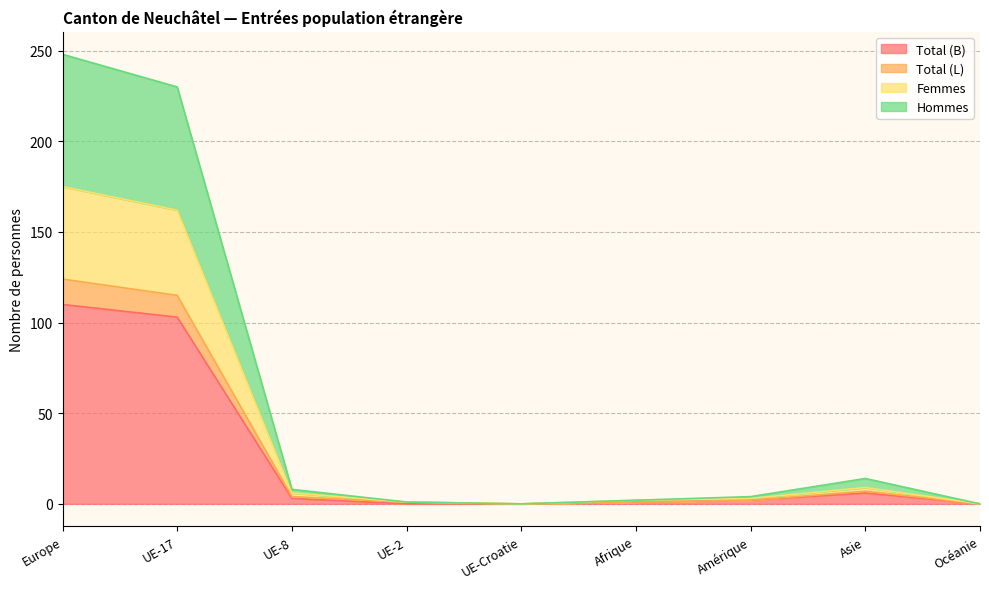

Reading left to right, extract all data points from this chart.

Total (B): Europe=110	UE-17=103	UE-8=3	UE-2=0	UE-Croatie=0	Afrique=1	Amérique=2	Asie=6	Océanie=0
Total (L): Europe=124	UE-17=115	UE-8=4	UE-2=1	UE-Croatie=0	Afrique=1	Amérique=2	Asie=7	Océanie=0
Femmes: Europe=175	UE-17=162	UE-8=6	UE-2=1	UE-Croatie=0	Afrique=2	Amérique=3	Asie=9	Océanie=0
Hommes: Europe=248	UE-17=230	UE-8=8	UE-2=1	UE-Croatie=0	Afrique=2	Amérique=4	Asie=14	Océanie=0